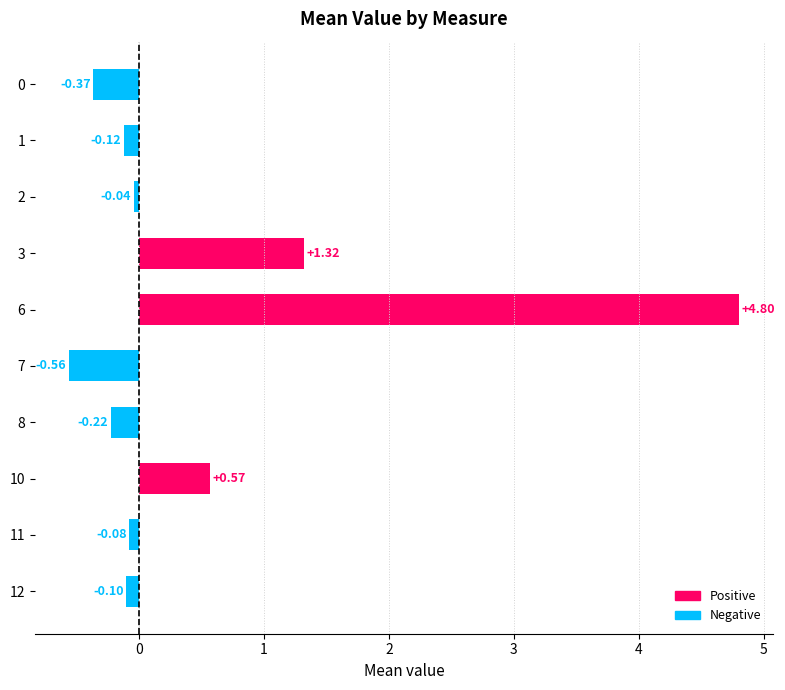

Which has a higher value, 10 or 11?

10